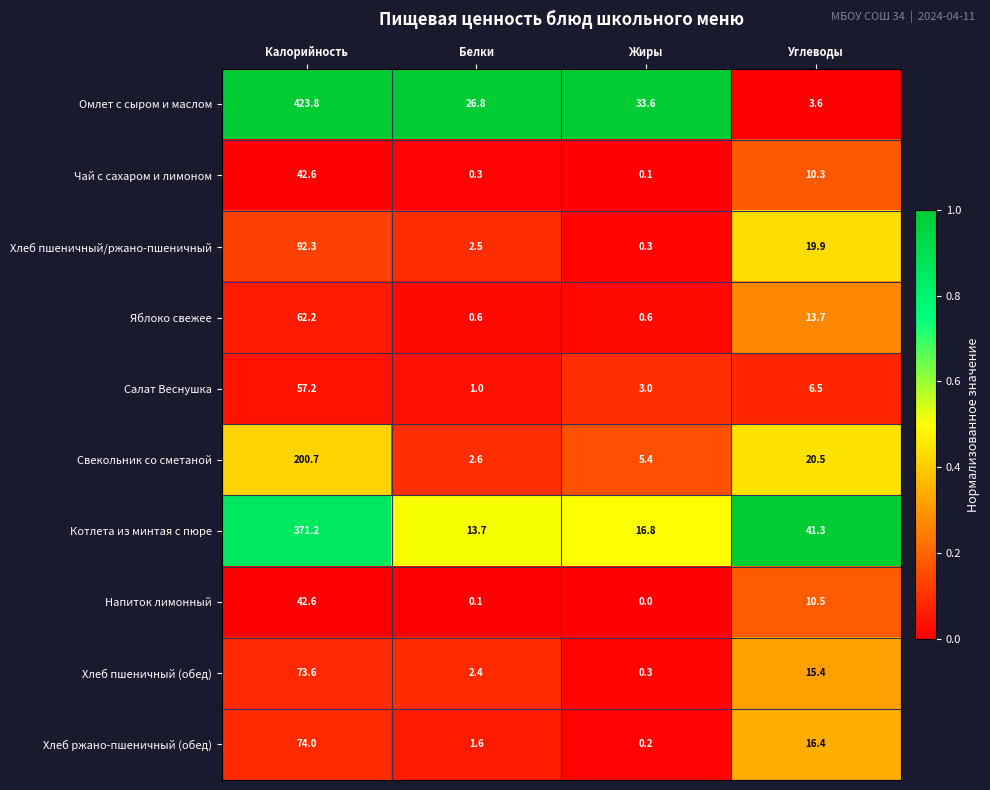

What is the spread (max minus min) of values at Белки?

26.7